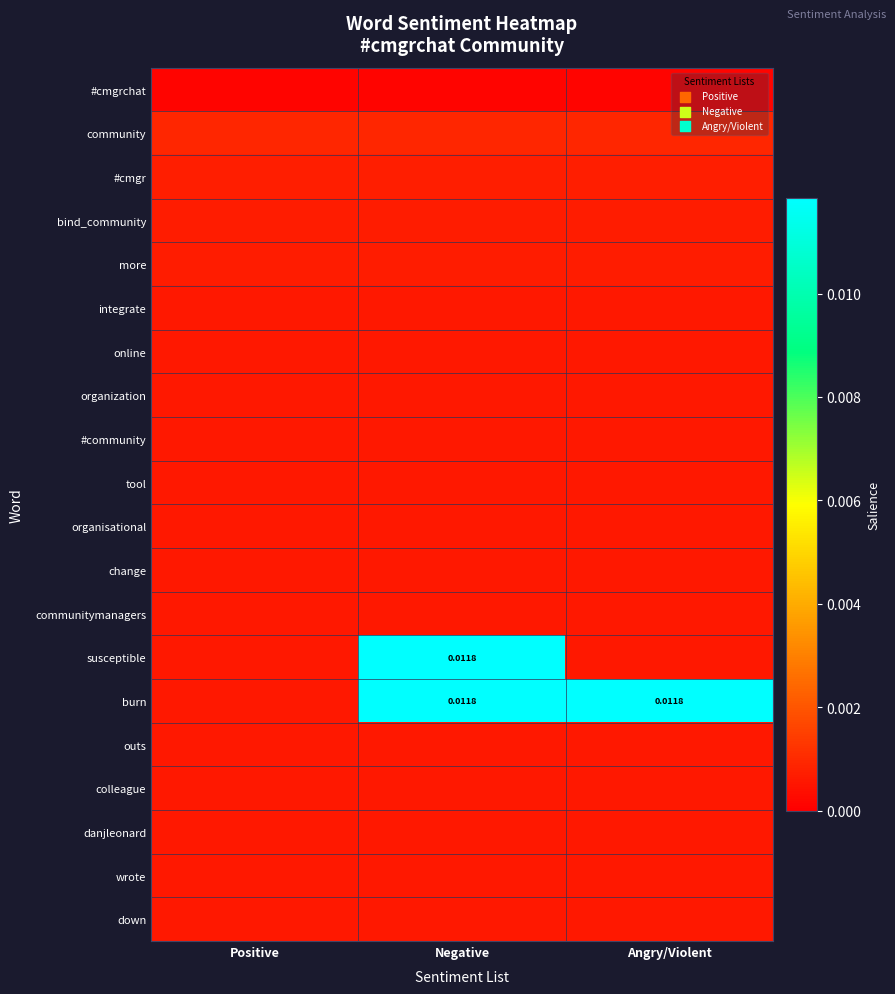

Is the value of outs at Angry/Violent greater than the value of bind_community at Angry/Violent?

No